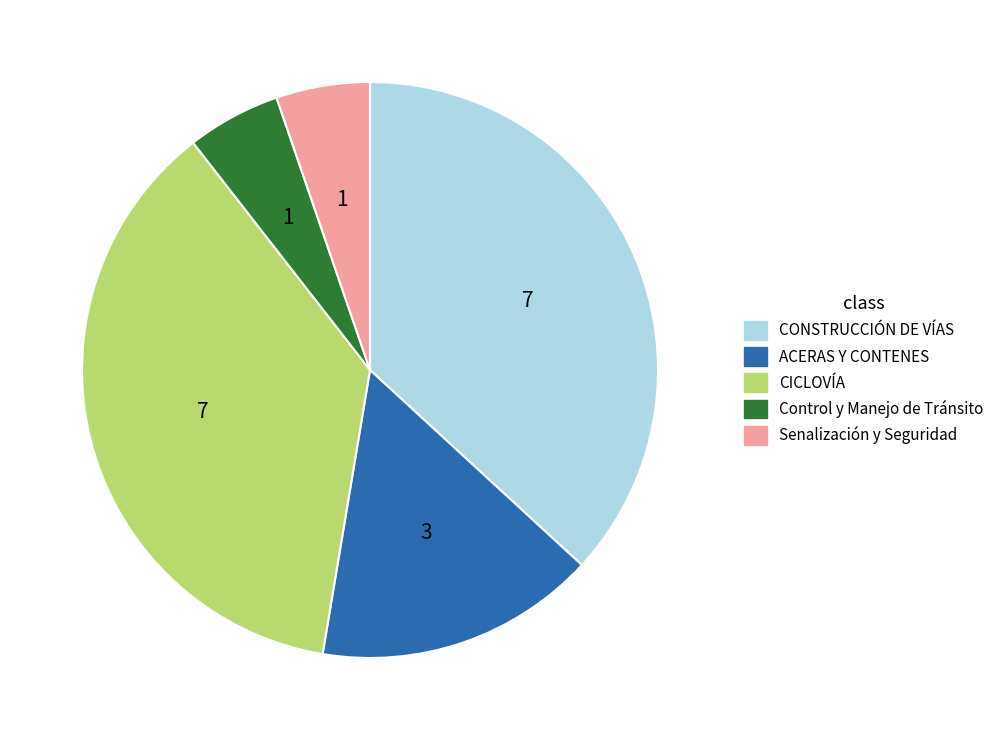

Is there any slice that represents more than half of the pie?

No